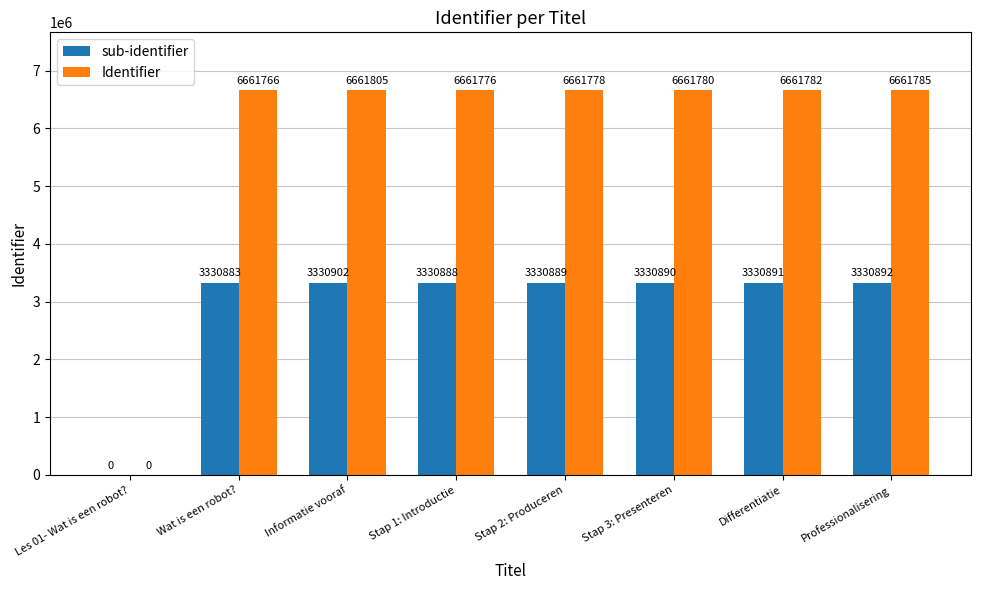

True or false: Identifier has a value of 6661766 at Wat is een robot?.

True